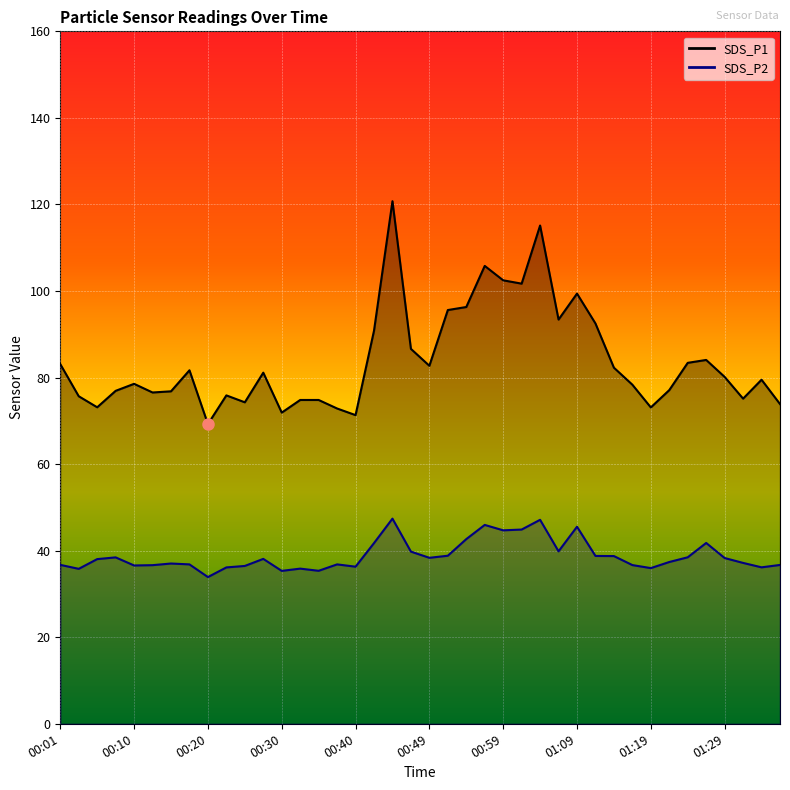

How many interior local peaks does the SDS_P2 series have?

10